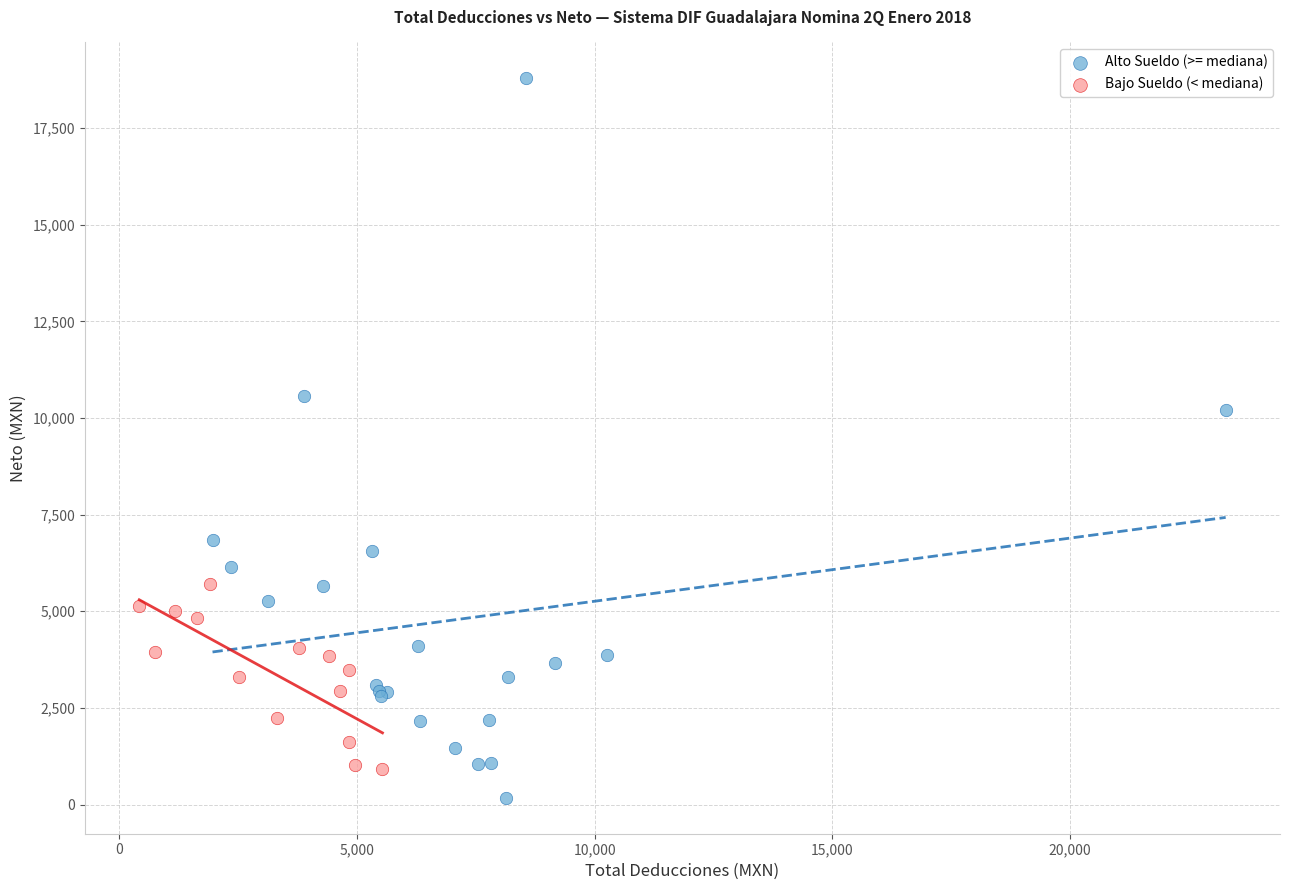

Which series contains the highest Y value?

Alto Sueldo (>= mediana)